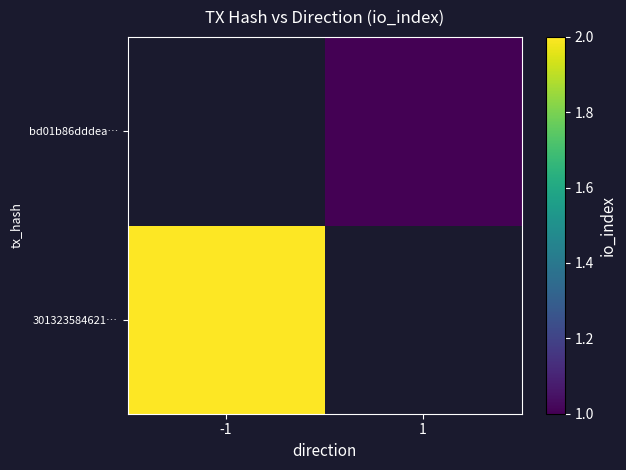

What is the smallest value displayed?

1.0